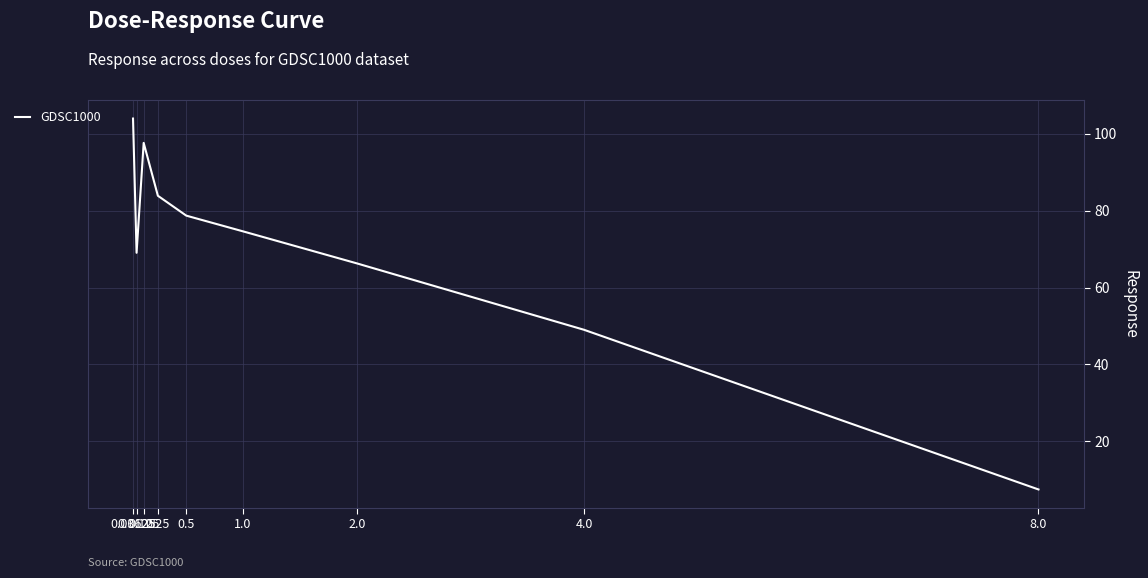

What is the smallest value displayed?

7.5